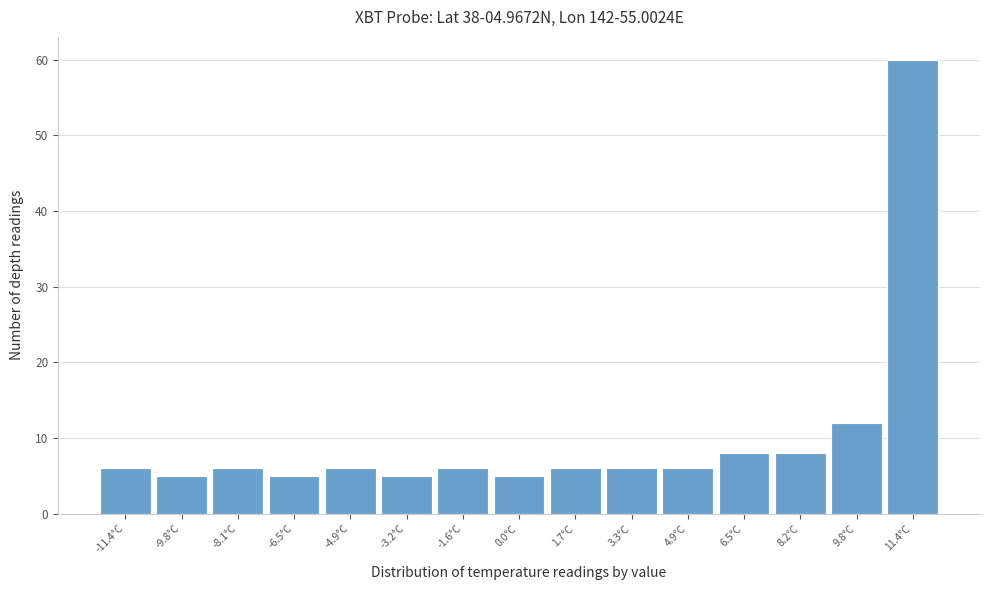

Reading left to right, list all the values displayed in this chart.

-11.4°C=6	-9.8°C=5	-8.1°C=6	-6.5°C=5	-4.9°C=6	-3.2°C=5	-1.6°C=6	0.0°C=5	1.7°C=6	3.3°C=6	4.9°C=6	6.5°C=8	8.2°C=8	9.8°C=12	11.4°C=60